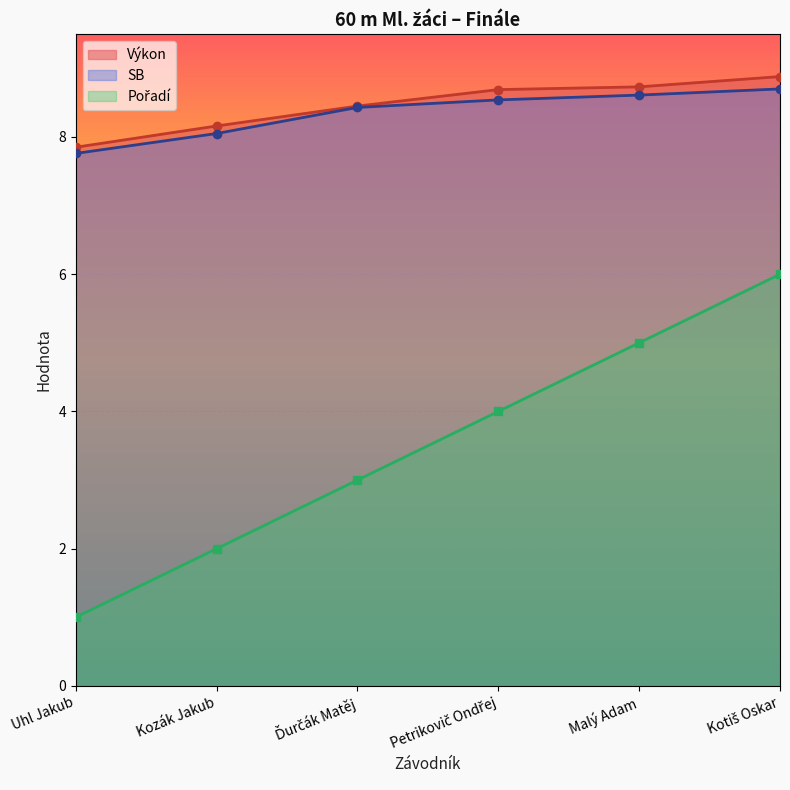

What is the label of the 5th point from the left?

Malý Adam